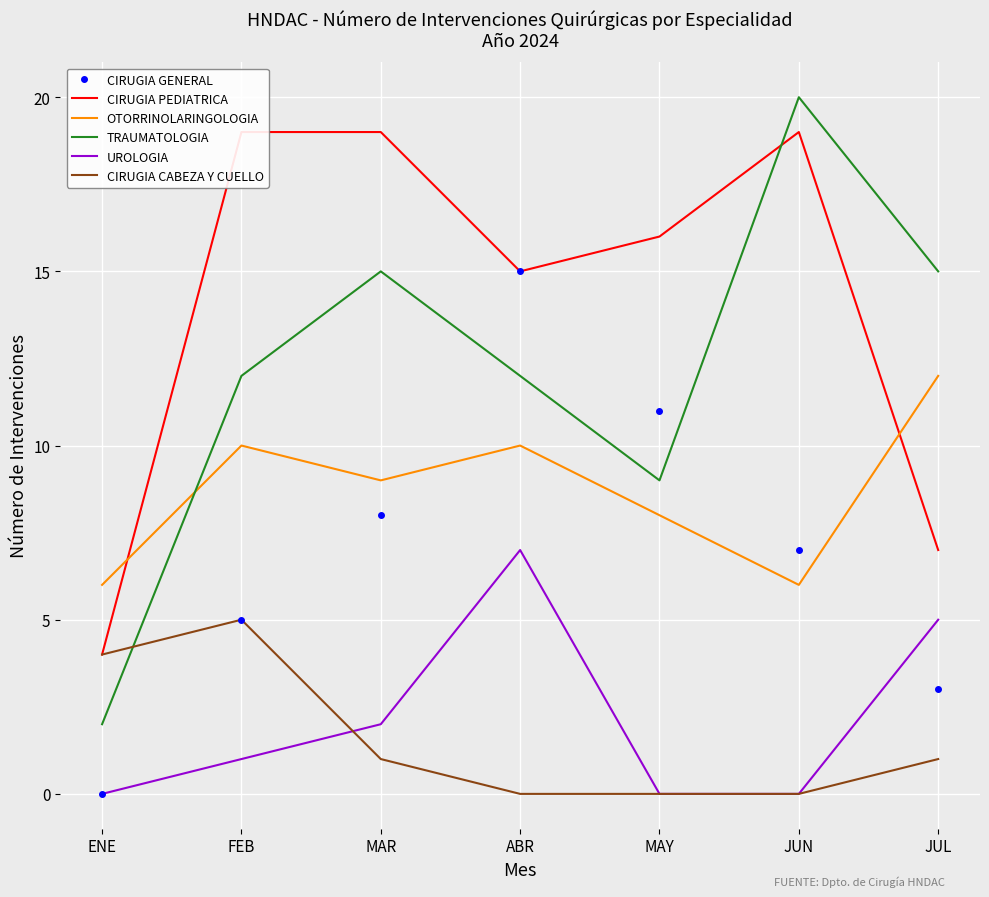

At how many categories does at least one series exceed 13?

6